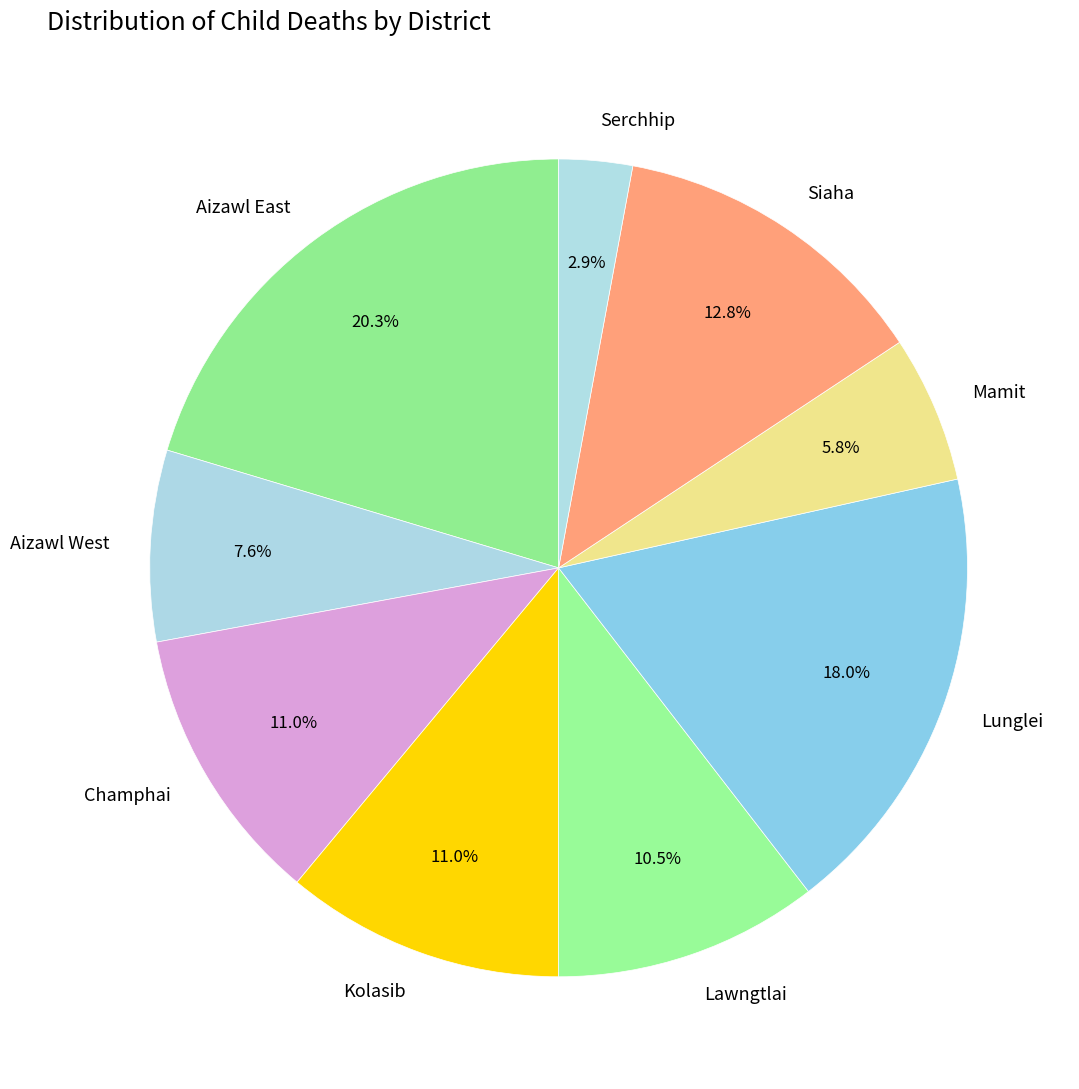

To the nearest percent, what is the average slice percentage?

11%